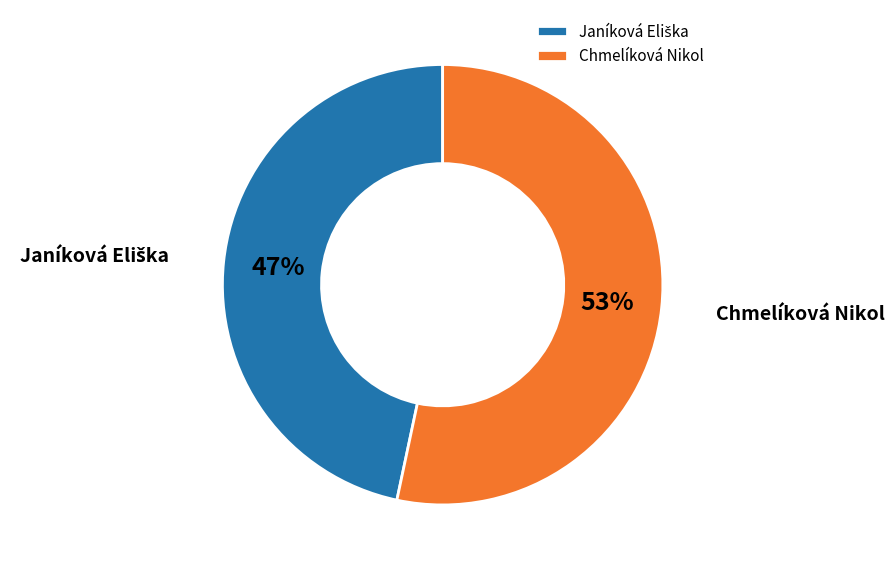

How many segments does this pie chart have?

2